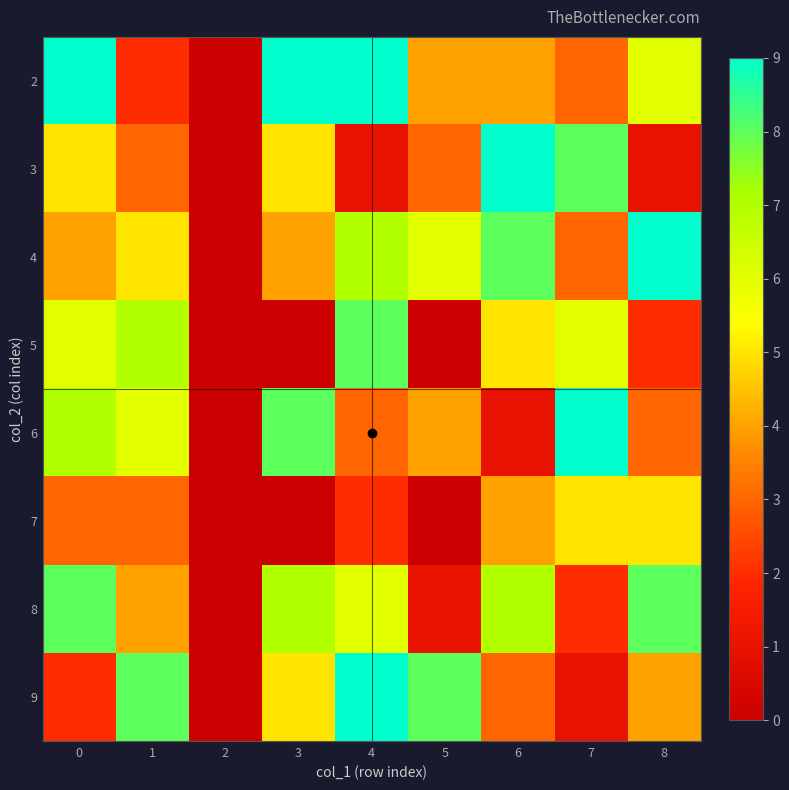

At which category is the sum across all series the highest?

4